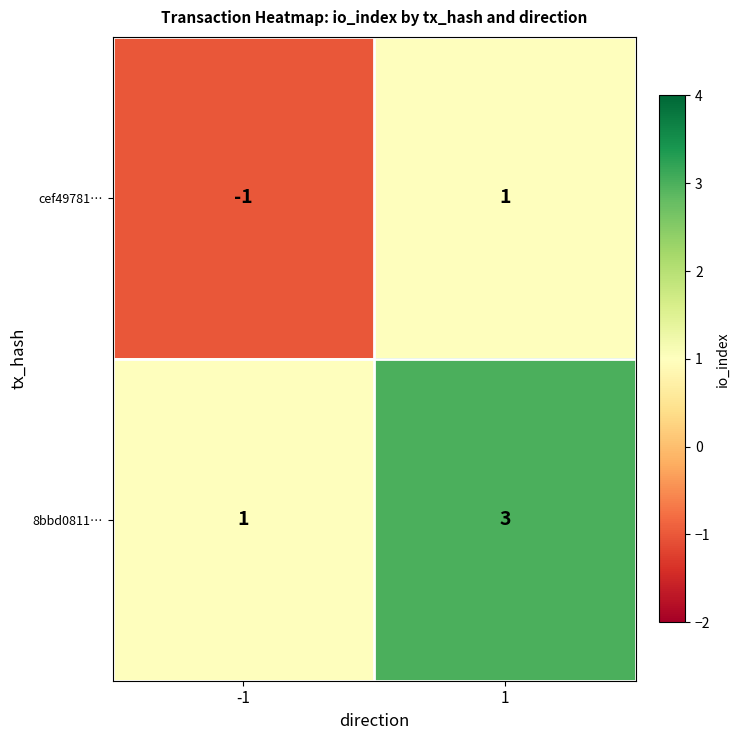

What is the sum of all 8bbd0811… values?

4